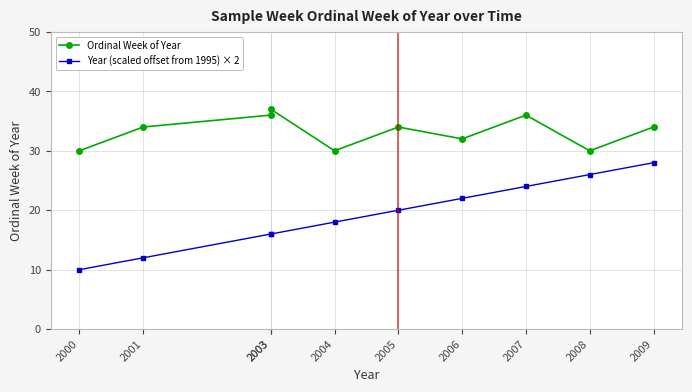

Where is the first local maximum for Ordinal Week of Year?

2003